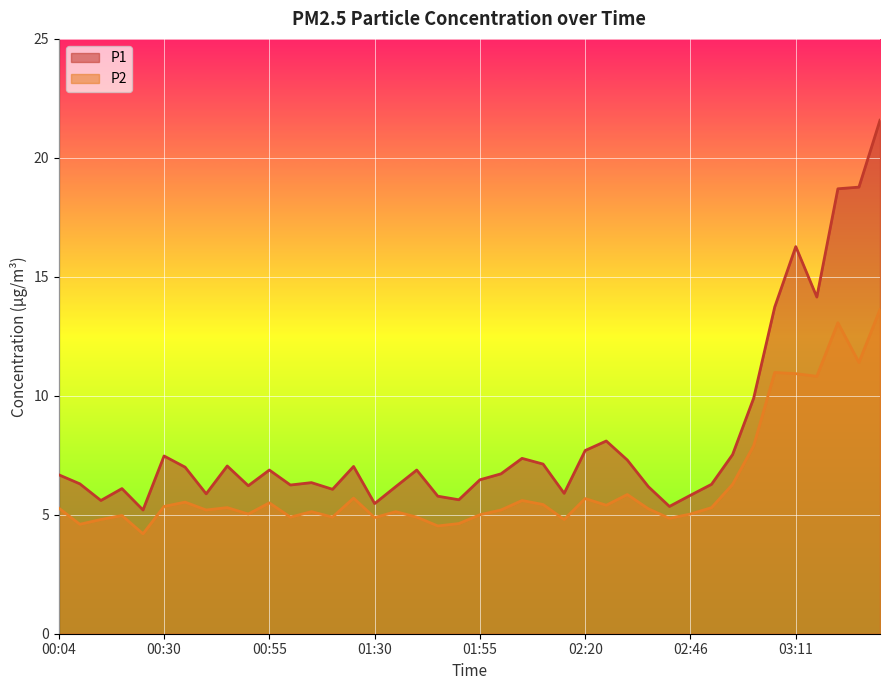

How many categories are shown in the chart?

40